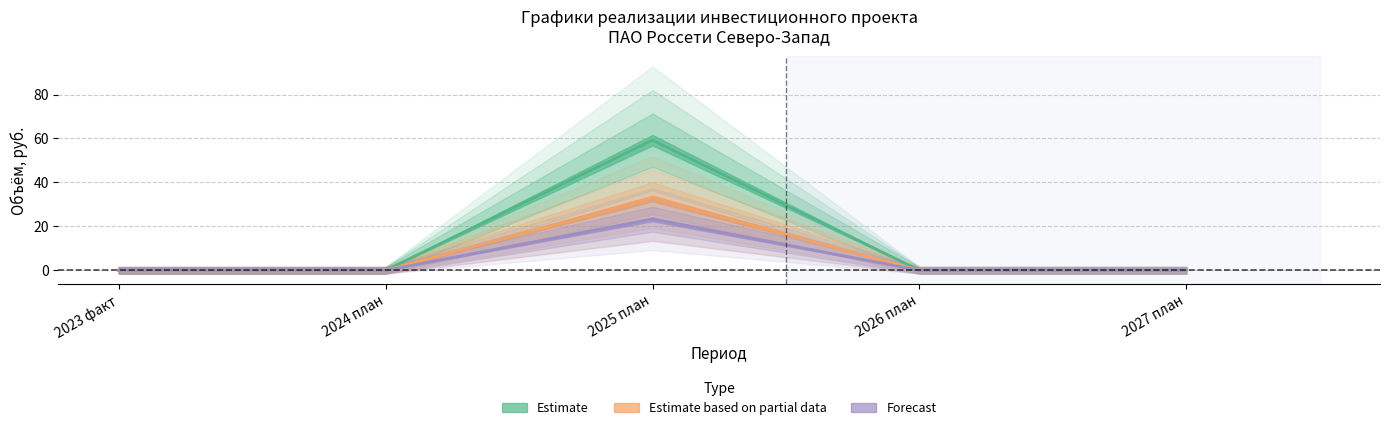

True or false: Финансирование (Estimate) and ПИР (Forecast) cross at least once.

False